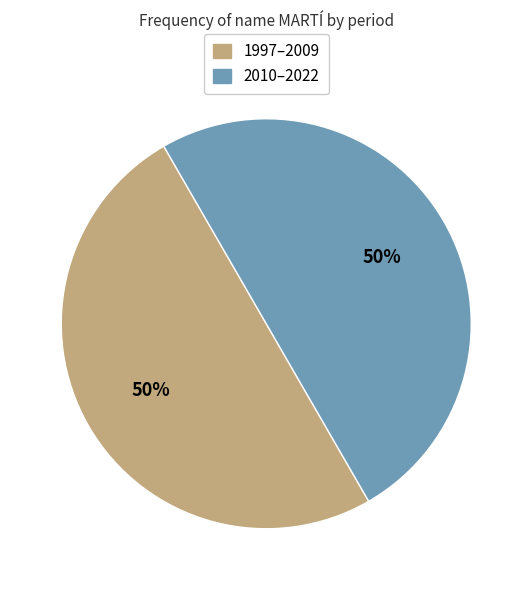

Approximately how many times larger is the value at 2010–2022 compared to 1997–2009?

1.0